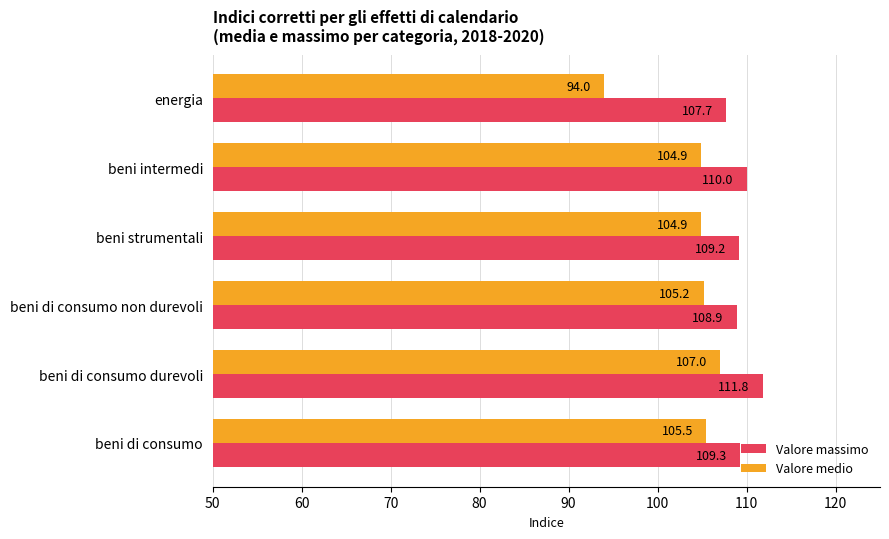

Rank the series by their maximum value, from highest to lowest.

Valore massimo, Valore medio